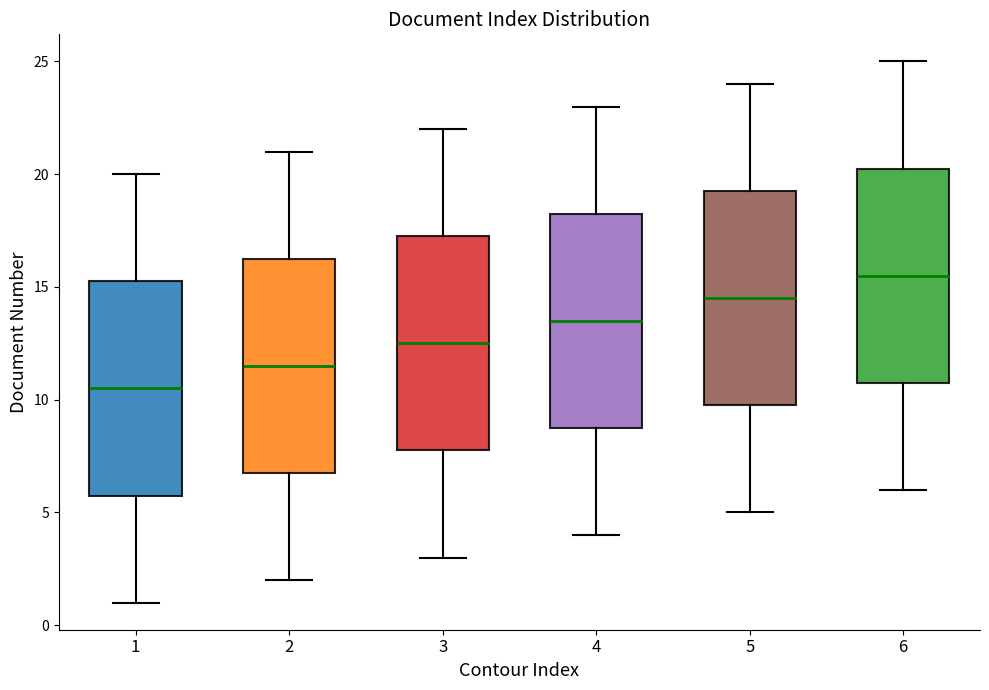

Which box has the lowest median line?

1